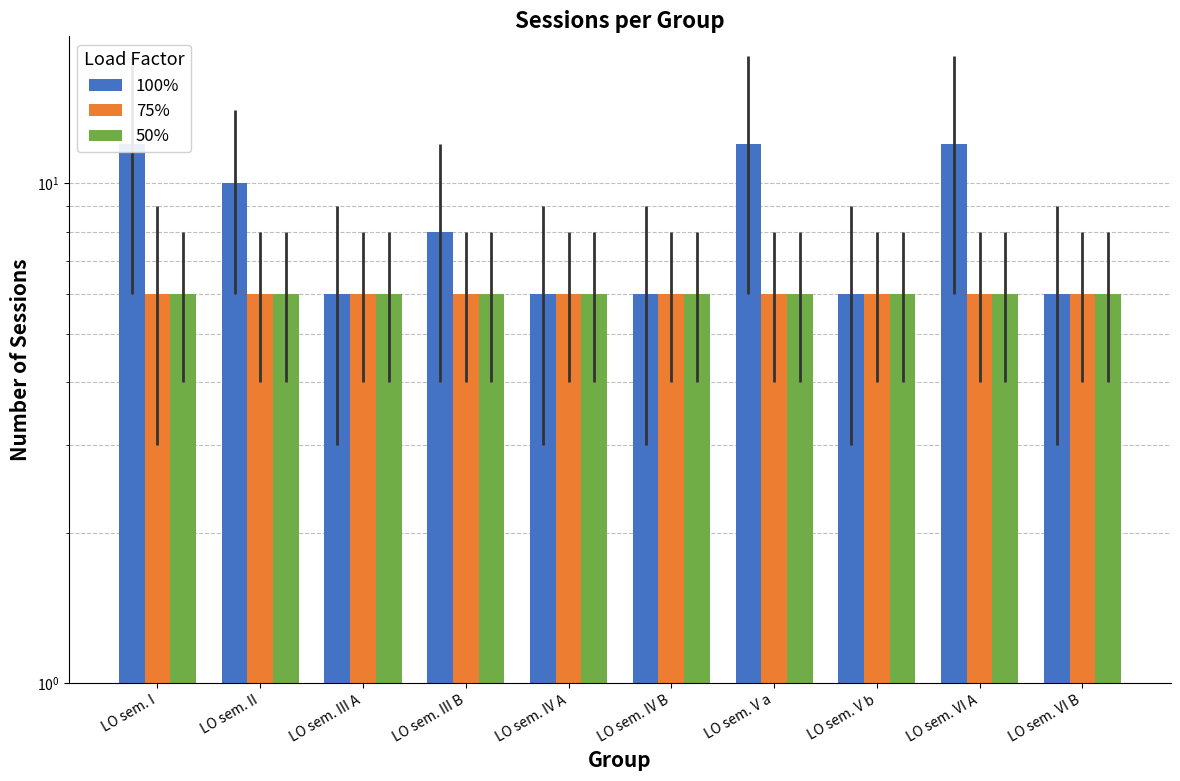

What is the sum of the 75% values at LO sem. V b and LO sem. II?

12